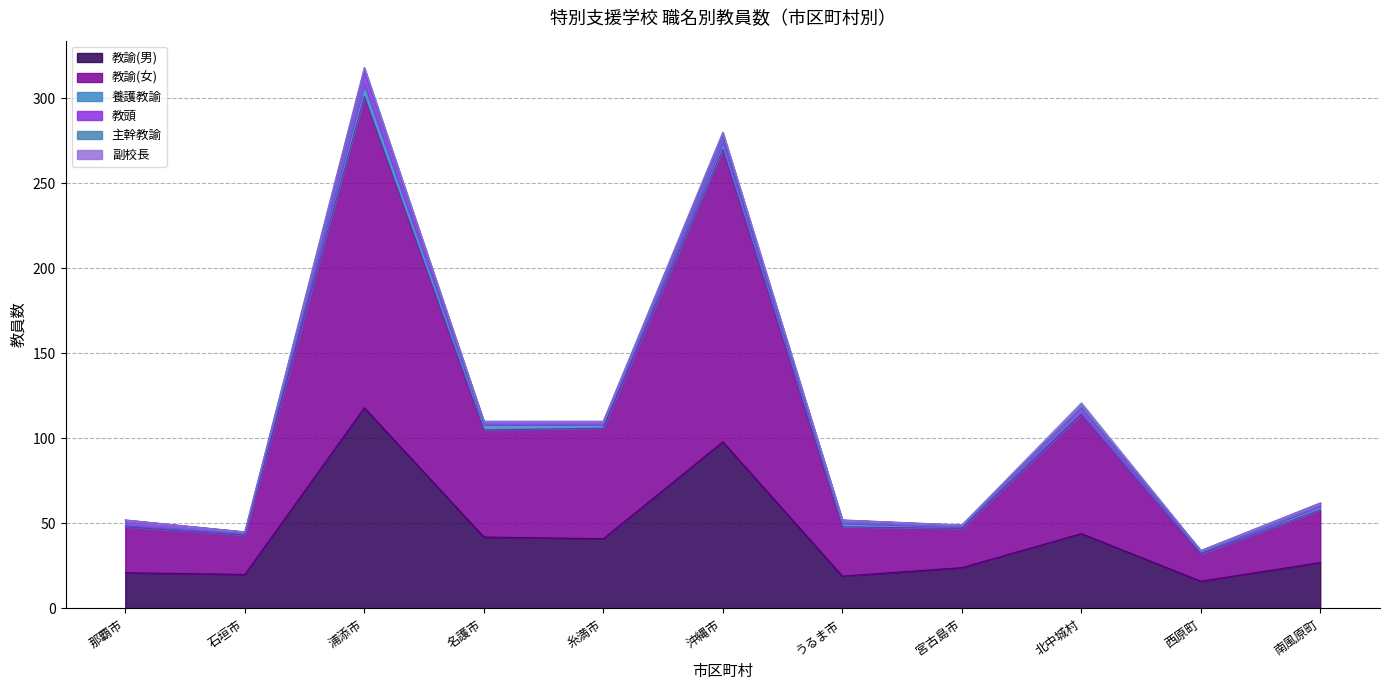

What is the approximate value of 教諭(男) at 名護市?

42